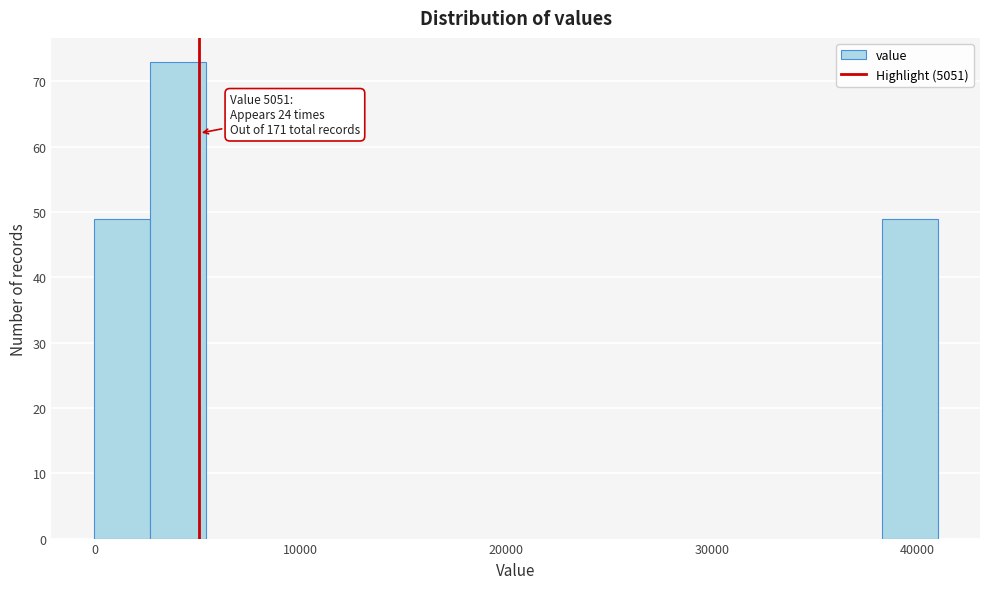

Read against the x-axis, roughly where is the centre of the tallest bar?

4000